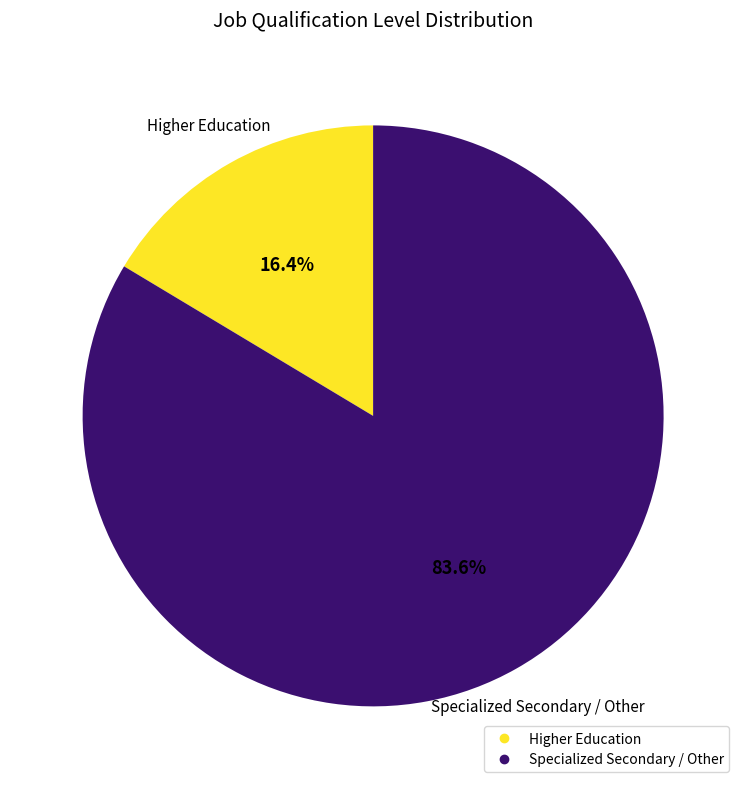

Approximately how many times larger is the value at Specialized Secondary / Other compared to Higher Education?

5.1